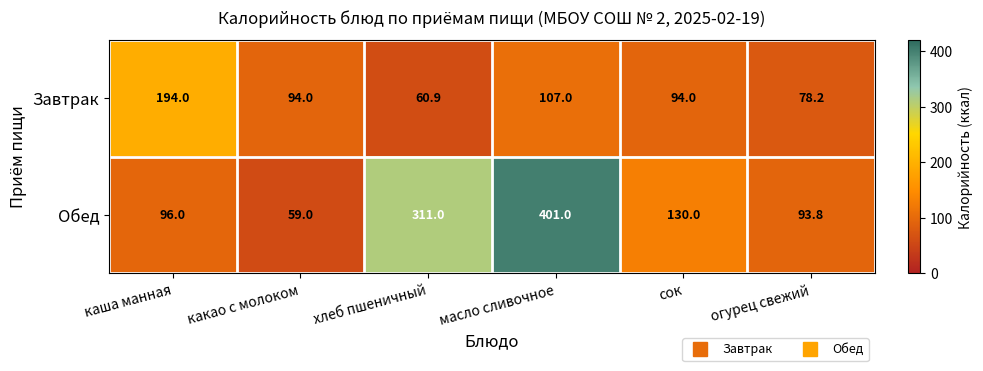

What is the maximum value shown in the chart?

401.0